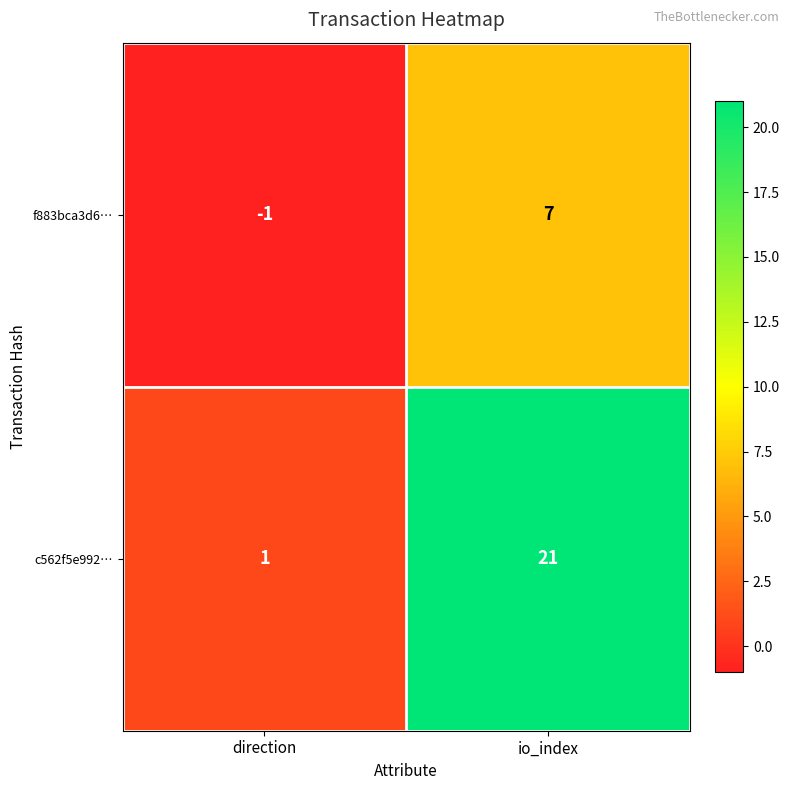

The f883bca3d6… series shows 7 at io_index. True or false?

True